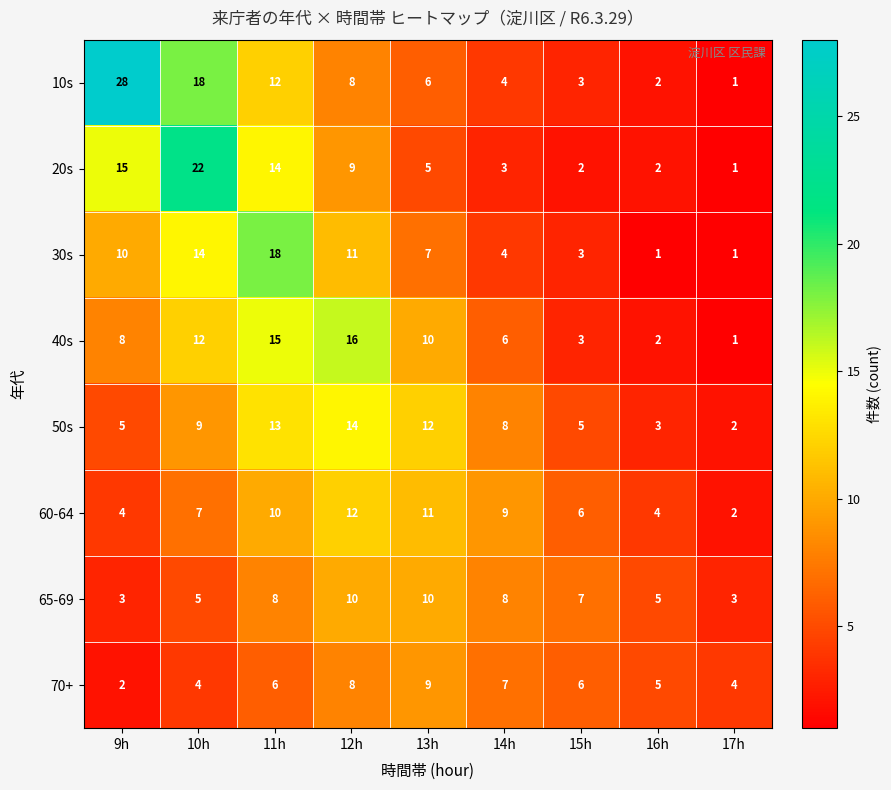

What is the average value of the 40s series?

8